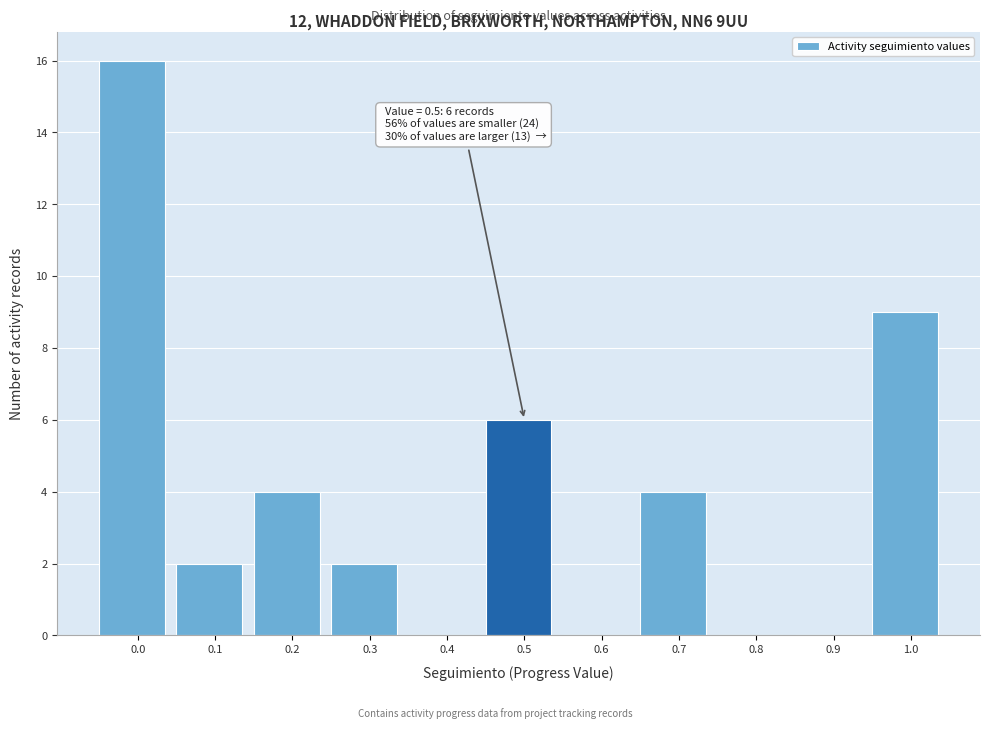

Reading right to left, extract all data points from this chart.

1.0=9	0.9=0	0.8=0	0.7=4	0.6=0	0.5=6	0.4=0	0.3=2	0.2=4	0.1=2	0.0=16